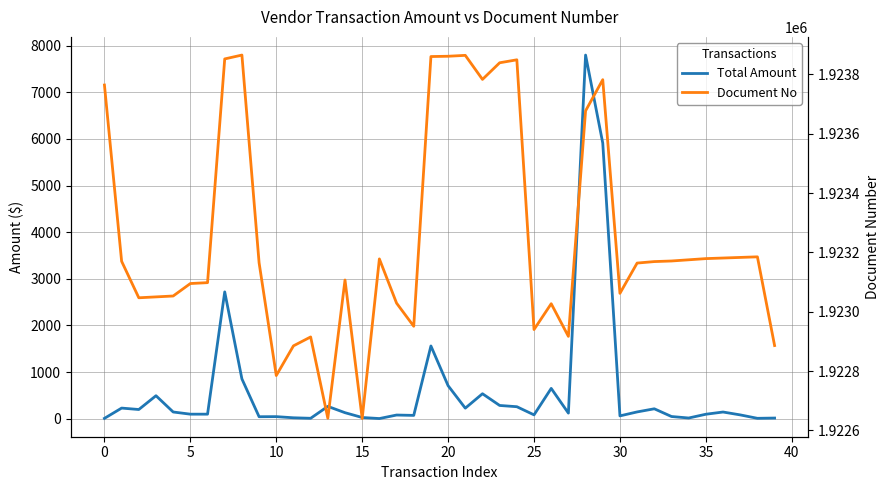

True or false: Document No and Total Amount intersect in this chart.

False